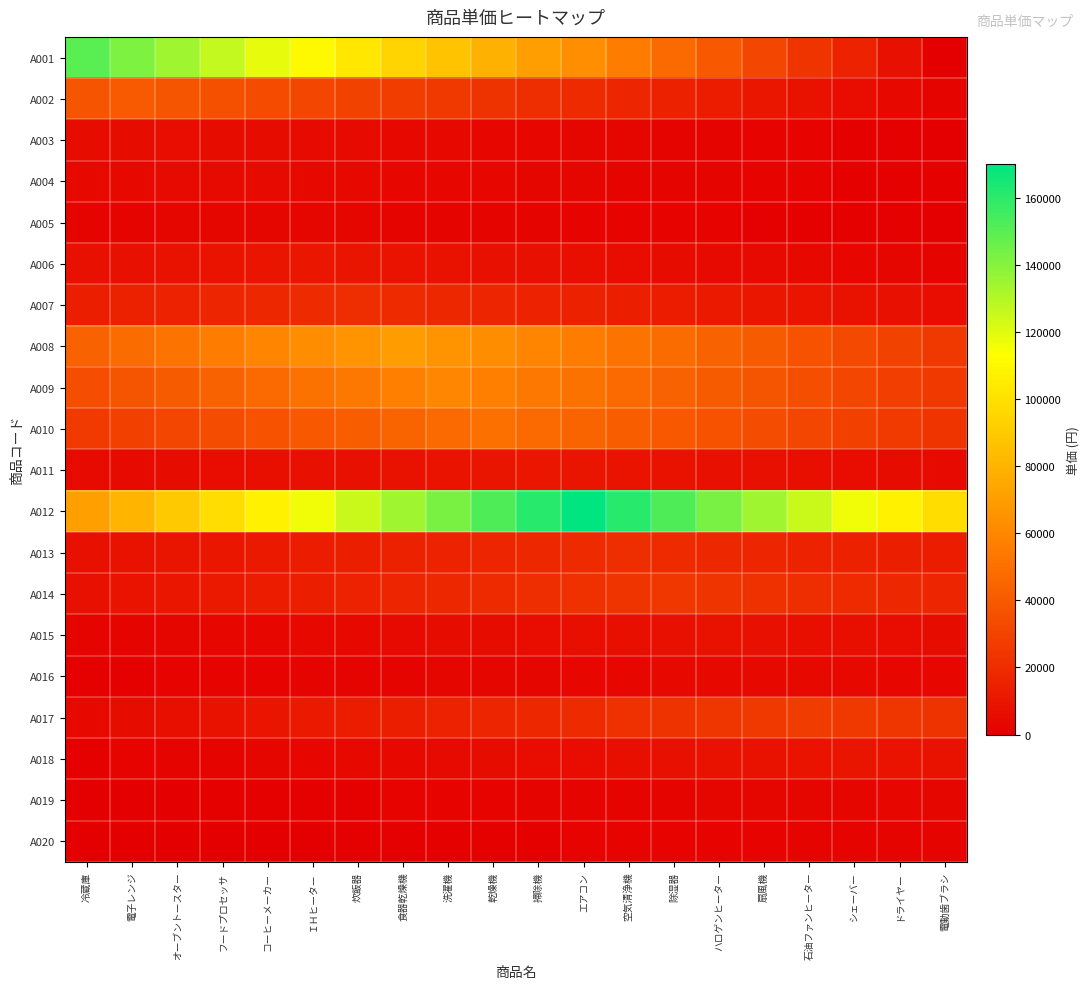

Reading left to right, what are all the values shown in this chart?

A001: 冷蔵庫=150000.0	電子レンジ=142105.3	オーブントースター=134210.5	フードプロセッサ=126315.8	コーヒーメーカー=118421.1	ＩＨヒーター=110526.3	炊飯器=102631.6	食器乾燥機=94736.8	洗濯機=86842.1	乾燥機=78947.4	掃除機=71052.6	エアコン=63157.9	空気清浄機=55263.2	除湿器=47368.4	ハロゲンヒーター=39473.7	扇風機=31578.9	石油ファンヒーター=23684.2	シェーバー=15789.5	ドライヤー=7894.7	電動歯ブラシ=0.0
A002: 冷蔵庫=37894.7	電子レンジ=40000.0	オーブントースター=37894.7	フードプロセッサ=35789.5	コーヒーメーカー=33684.2	ＩＨヒーター=31578.9	炊飯器=29473.7	食器乾燥機=27368.4	洗濯機=25263.2	乾燥機=23157.9	掃除機=21052.6	エアコン=18947.4	空気清浄機=16842.1	除湿器=14736.8	ハロゲンヒーター=12631.6	扇風機=10526.3	石油ファンヒーター=8421.1	シェーバー=6315.8	ドライヤー=4210.5	電動歯ブラシ=2105.3
A003: 冷蔵庫=5368.4	電子レンジ=5684.2	オーブントースター=6000.0	フードプロセッサ=5684.2	コーヒーメーカー=5368.4	ＩＨヒーター=5052.6	炊飯器=4736.8	食器乾燥機=4421.1	洗濯機=4105.3	乾燥機=3789.5	掃除機=3473.7	エアコン=3157.9	空気清浄機=2842.1	除湿器=2526.3	ハロゲンヒーター=2210.5	扇風機=1894.7	石油ファンヒーター=1578.9	シェーバー=1263.2	ドライヤー=947.4	電動歯ブラシ=631.6
A004: 冷蔵庫=4210.5	電子レンジ=4473.7	オーブントースター=4736.8	フードプロセッサ=5000.0	コーヒーメーカー=4736.8	ＩＨヒーター=4473.7	炊飯器=4210.5	食器乾燥機=3947.4	洗濯機=3684.2	乾燥機=3421.1	掃除機=3157.9	エアコン=2894.7	空気清浄機=2631.6	除湿器=2368.4	ハロゲンヒーター=2105.3	扇風機=1842.1	石油ファンヒーター=1578.9	シェーバー=1315.8	ドライヤー=1052.6	電動歯ブラシ=789.5
A005: 冷蔵庫=2368.4	電子レンジ=2526.3	オーブントースター=2684.2	フードプロセッサ=2842.1	コーヒーメーカー=3000.0	ＩＨヒーター=2842.1	炊飯器=2684.2	食器乾燥機=2526.3	洗濯機=2368.4	乾燥機=2210.5	掃除機=2052.6	エアコン=1894.7	空気清浄機=1736.8	除湿器=1578.9	ハロゲンヒーター=1421.1	扇風機=1263.2	石油ファンヒーター=1105.3	シェーバー=947.4	ドライヤー=789.5	電動歯ブラシ=631.6
A006: 冷蔵庫=7368.4	電子レンジ=7894.7	オーブントースター=8421.1	フードプロセッサ=8947.4	コーヒーメーカー=9473.7	ＩＨヒーター=10000.0	炊飯器=9473.7	食器乾燥機=8947.4	洗濯機=8421.1	乾燥機=7894.7	掃除機=7368.4	エアコン=6842.1	空気清浄機=6315.8	除湿器=5789.5	ハロゲンヒーター=5263.2	扇風機=4736.8	石油ファンヒーター=4210.5	シェーバー=3684.2	ドライヤー=3157.9	電動歯ブラシ=2631.6
A007: 冷蔵庫=13684.2	電子レンジ=14736.8	オーブントースター=15789.5	フードプロセッサ=16842.1	コーヒーメーカー=17894.7	ＩＨヒーター=18947.4	炊飯器=20000.0	食器乾燥機=18947.4	洗濯機=17894.7	乾燥機=16842.1	掃除機=15789.5	エアコン=14736.8	空気清浄機=13684.2	除湿器=12631.6	ハロゲンヒーター=11578.9	扇風機=10526.3	石油ファンヒーター=9473.7	シェーバー=8421.1	ドライヤー=7368.4	電動歯ブラシ=6315.8
A008: 冷蔵庫=44210.5	電子レンジ=47894.7	オーブントースター=51578.9	フードプロセッサ=55263.2	コーヒーメーカー=58947.4	ＩＨヒーター=62631.6	炊飯器=66315.8	食器乾燥機=70000.0	洗濯機=66315.8	乾燥機=62631.6	掃除機=58947.4	エアコン=55263.2	空気清浄機=51578.9	除湿器=47894.7	ハロゲンヒーター=44210.5	扇風機=40526.3	石油ファンヒーター=36842.1	シェーバー=33157.9	ドライヤー=29473.7	電動歯ブラシ=25789.5
A009: 冷蔵庫=34736.8	電子レンジ=37894.7	オーブントースター=41052.6	フードプロセッサ=44210.5	コーヒーメーカー=47368.4	ＩＨヒーター=50526.3	炊飯器=53684.2	食器乾燥機=56842.1	洗濯機=60000.0	乾燥機=56842.1	掃除機=53684.2	エアコン=50526.3	空気清浄機=47368.4	除湿器=44210.5	ハロゲンヒーター=41052.6	扇風機=37894.7	石油ファンヒーター=34736.8	シェーバー=31578.9	ドライヤー=28421.1	電動歯ブラシ=25263.2
A010: 冷蔵庫=26315.8	電子レンジ=28947.4	オーブントースター=31578.9	フードプロセッサ=34210.5	コーヒーメーカー=36842.1	ＩＨヒーター=39473.7	炊飯器=42105.3	食器乾燥機=44736.8	洗濯機=47368.4	乾燥機=50000.0	掃除機=47368.4	エアコン=44736.8	空気清浄機=42105.3	除湿器=39473.7	ハロゲンヒーター=36842.1	扇風機=34210.5	石油ファンヒーター=31578.9	シェーバー=28947.4	ドライヤー=26315.8	電動歯ブラシ=23684.2
A011: 冷蔵庫=4736.8	電子レンジ=5263.2	オーブントースター=5789.5	フードプロセッサ=6315.8	コーヒーメーカー=6842.1	ＩＨヒーター=7368.4	炊飯器=7894.7	食器乾燥機=8421.1	洗濯機=8947.4	乾燥機=9473.7	掃除機=10000.0	エアコン=9473.7	空気清浄機=8947.4	除湿器=8421.1	ハロゲンヒーター=7894.7	扇風機=7368.4	石油ファンヒーター=6842.1	シェーバー=6315.8	ドライヤー=5789.5	電動歯ブラシ=5263.2
A012: 冷蔵庫=71578.9	電子レンジ=80526.3	オーブントースター=89473.7	フードプロセッサ=98421.1	コーヒーメーカー=107368.4	ＩＨヒーター=116315.8	炊飯器=125263.2	食器乾燥機=134210.5	洗濯機=143157.9	乾燥機=152105.3	掃除機=161052.6	エアコン=170000.0	空気清浄機=161052.6	除湿器=152105.3	ハロゲンヒーター=143157.9	扇風機=134210.5	石油ファンヒーター=125263.2	シェーバー=116315.8	ドライヤー=107368.4	電動歯ブラシ=98421.1
A013: 冷蔵庫=7368.4	電子レンジ=8421.1	オーブントースター=9473.7	フードプロセッサ=10526.3	コーヒーメーカー=11578.9	ＩＨヒーター=12631.6	炊飯器=13684.2	食器乾燥機=14736.8	洗濯機=15789.5	乾燥機=16842.1	掃除機=17894.7	エアコン=18947.4	空気清浄機=20000.0	除湿器=18947.4	ハロゲンヒーター=17894.7	扇風機=16842.1	石油ファンヒーター=15789.5	シェーバー=14736.8	ドライヤー=13684.2	電動歯ブラシ=12631.6
A014: 冷蔵庫=7894.7	電子レンジ=9210.5	オーブントースター=10526.3	フードプロセッサ=11842.1	コーヒーメーカー=13157.9	ＩＨヒーター=14473.7	炊飯器=15789.5	食器乾燥機=17105.3	洗濯機=18421.1	乾燥機=19736.8	掃除機=21052.6	エアコン=22368.4	空気清浄機=23684.2	除湿器=25000.0	ハロゲンヒーター=23684.2	扇風機=22368.4	石油ファンヒーター=21052.6	シェーバー=19736.8	ドライヤー=18421.1	電動歯ブラシ=17105.3
A015: 冷蔵庫=2105.3	電子レンジ=2526.3	オーブントースター=2947.4	フードプロセッサ=3368.4	コーヒーメーカー=3789.5	ＩＨヒーター=4210.5	炊飯器=4631.6	食器乾燥機=5052.6	洗濯機=5473.7	乾燥機=5894.7	掃除機=6315.8	エアコン=6736.8	空気清浄機=7157.9	除湿器=7578.9	ハロゲンヒーター=8000.0	扇風機=7578.9	石油ファンヒーター=7157.9	シェーバー=6736.8	ドライヤー=6315.8	電動歯ブラシ=5894.7
A016: 冷蔵庫=947.4	電子レンジ=1184.2	オーブントースター=1421.1	フードプロセッサ=1657.9	コーヒーメーカー=1894.7	ＩＨヒーター=2131.6	炊飯器=2368.4	食器乾燥機=2605.3	洗濯機=2842.1	乾燥機=3078.9	掃除機=3315.8	エアコン=3552.6	空気清浄機=3789.5	除湿器=4026.3	ハロゲンヒーター=4263.2	扇風機=4500.0	石油ファンヒーター=4263.2	シェーバー=4026.3	ドライヤー=3789.5	電動歯ブラシ=3552.6
A017: 冷蔵庫=4263.2	電子レンジ=5684.2	オーブントースター=7105.3	フードプロセッサ=8526.3	コーヒーメーカー=9947.4	ＩＨヒーター=11368.4	炊飯器=12789.5	食器乾燥機=14210.5	洗濯機=15631.6	乾燥機=17052.6	掃除機=18473.7	エアコン=19894.7	空気清浄機=21315.8	除湿器=22736.8	ハロゲンヒーター=24157.9	扇風機=25578.9	石油ファンヒーター=27000.0	シェーバー=25578.9	ドライヤー=24157.9	電動歯ブラシ=22736.8
A018: 冷蔵庫=1000.0	電子レンジ=1500.0	オーブントースター=2000.0	フードプロセッサ=2500.0	コーヒーメーカー=3000.0	ＩＨヒーター=3500.0	炊飯器=4000.0	食器乾燥機=4500.0	洗濯機=5000.0	乾燥機=5500.0	掃除機=6000.0	エアコン=6500.0	空気清浄機=7000.0	除湿器=7500.0	ハロゲンヒーター=8000.0	扇風機=8500.0	石油ファンヒーター=9000.0	シェーバー=9500.0	ドライヤー=9000.0	電動歯ブラシ=8500.0
A019: 冷蔵庫=184.2	電子レンジ=368.4	オーブントースター=552.6	フードプロセッサ=736.8	コーヒーメーカー=921.1	ＩＨヒーター=1105.3	炊飯器=1289.5	食器乾燥機=1473.7	洗濯機=1657.9	乾燥機=1842.1	掃除機=2026.3	エアコン=2210.5	空気清浄機=2394.7	除湿器=2578.9	ハロゲンヒーター=2763.2	扇風機=2947.4	石油ファンヒーター=3131.6	シェーバー=3315.8	ドライヤー=3500.0	電動歯ブラシ=3315.8
A020: 冷蔵庫=0.0	電子レンジ=131.6	オーブントースター=263.2	フードプロセッサ=394.7	コーヒーメーカー=526.3	ＩＨヒーター=657.9	炊飯器=789.5	食器乾燥機=921.1	洗濯機=1052.6	乾燥機=1184.2	掃除機=1315.8	エアコン=1447.4	空気清浄機=1578.9	除湿器=1710.5	ハロゲンヒーター=1842.1	扇風機=1973.7	石油ファンヒーター=2105.3	シェーバー=2236.8	ドライヤー=2368.4	電動歯ブラシ=2500.0